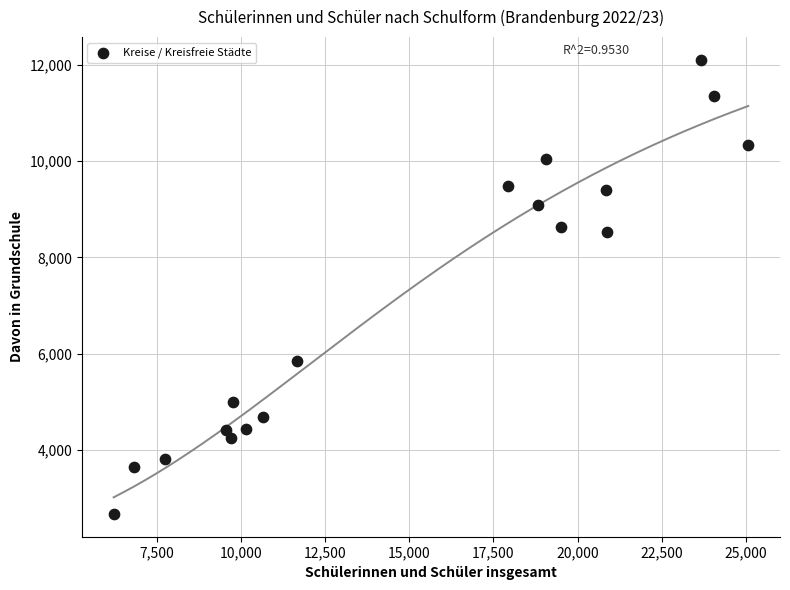

What is the range of Y values (max minus min)?

9441